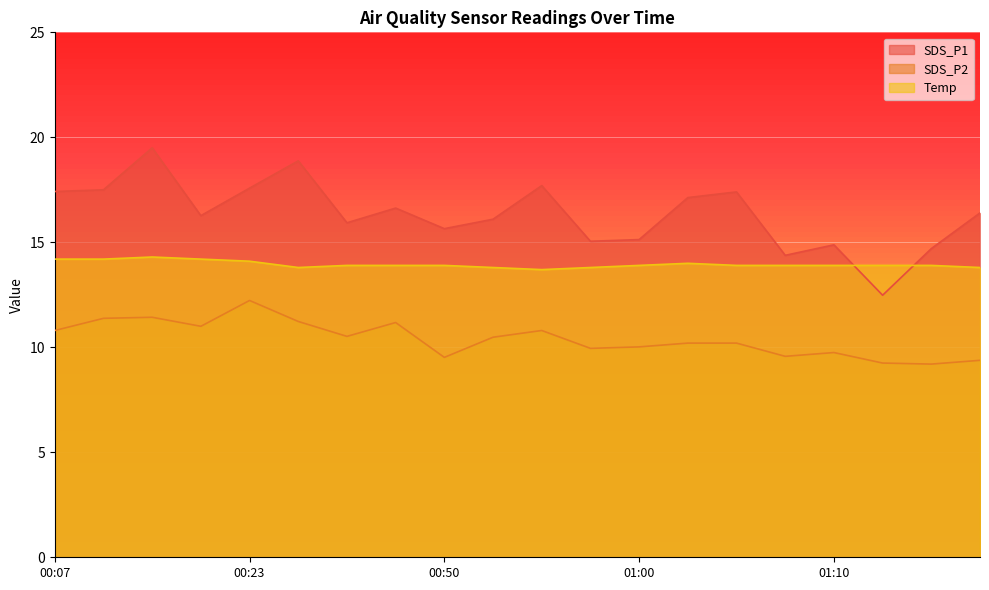

Reading right to left, transcribe all the data shown in this chart.

SDS_P1: 16.4	14.7	12.5	14.9	14.4	17.4	17.1	15.1	15.1	17.7	16.1	15.7	16.6	15.9	18.9	17.6	16.3	19.5	17.5	17.4
SDS_P2: 9.4	9.2	9.2	9.8	9.6	10.2	10.2	10.0	9.9	10.8	10.5	9.5	11.2	10.5	11.2	12.2	11.0	11.4	11.4	10.8
Temp: 13.8	13.9	13.9	13.9	13.9	13.9	14.0	13.9	13.8	13.7	13.8	13.9	13.9	13.9	13.8	14.1	14.2	14.3	14.2	14.2